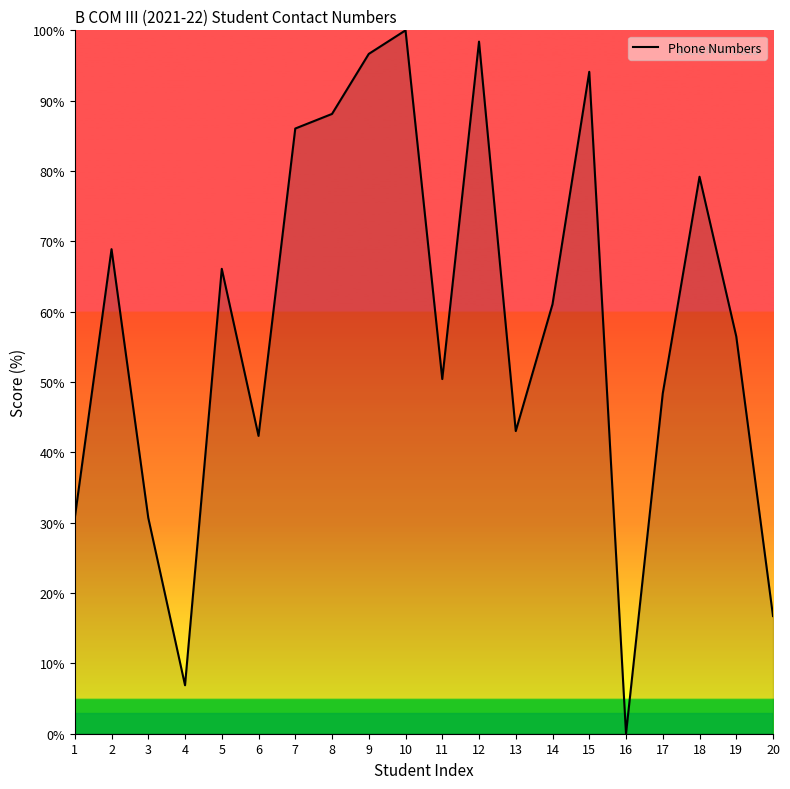

True or false: the data shows 93.7 at 5.

False